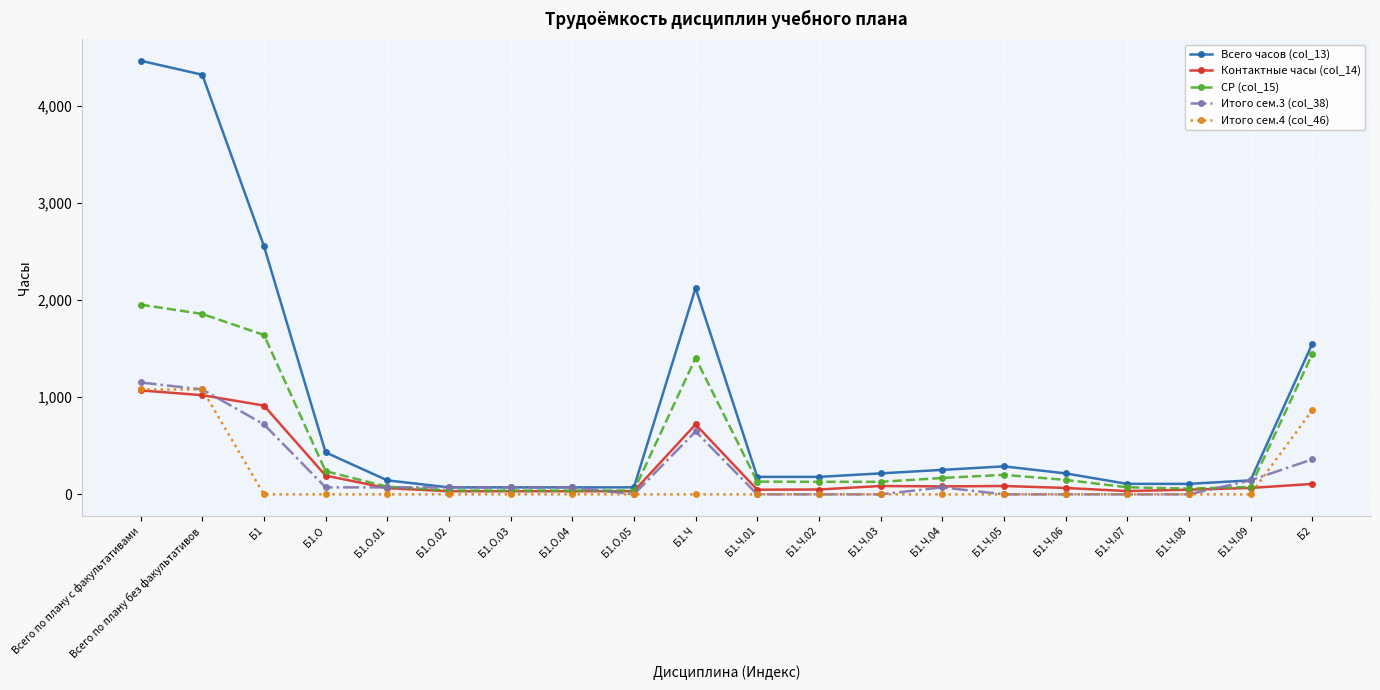

What position from the right is Б1.О.05?

12